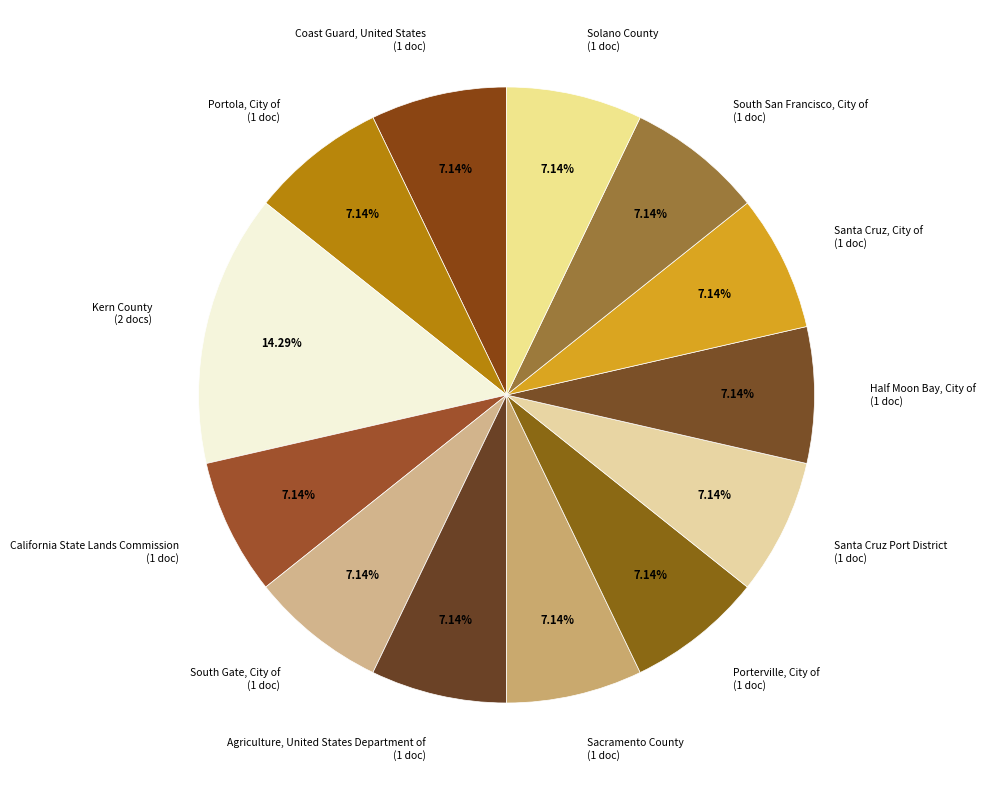

Combined, do Coast Guard, United States and Santa Cruz Port District account for over 50%?

No